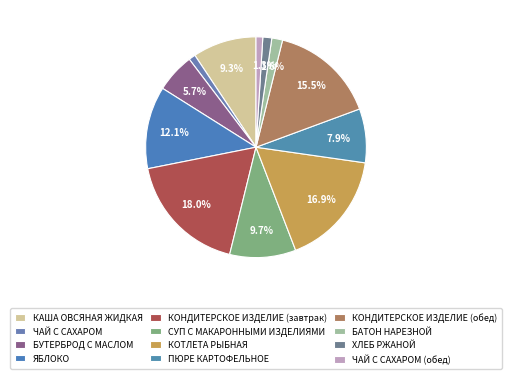

How many slices are in this pie chart?

12